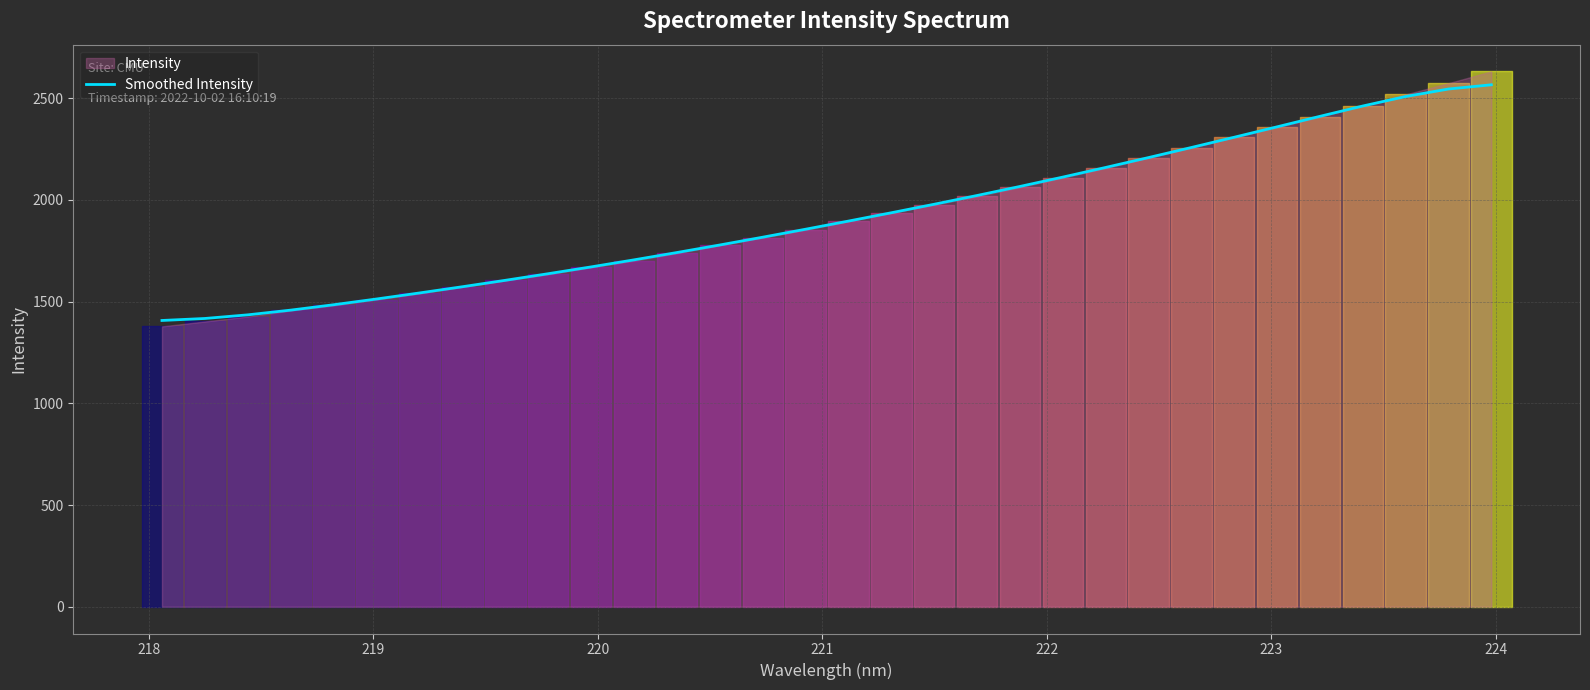

How many lines are shown in the chart?

1